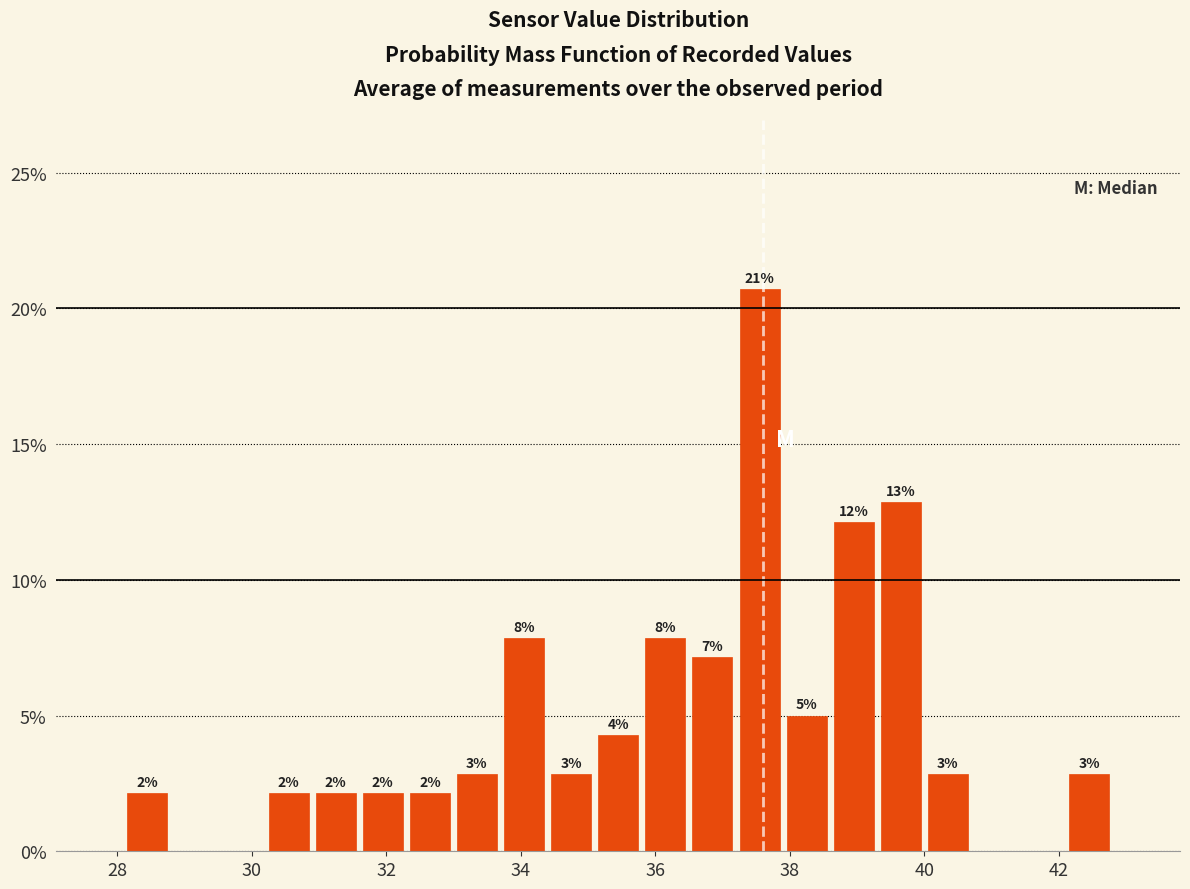

Around what value on the x-axis is the tallest bar? Give the approximate position of its centre, as read against the axis.

37.6